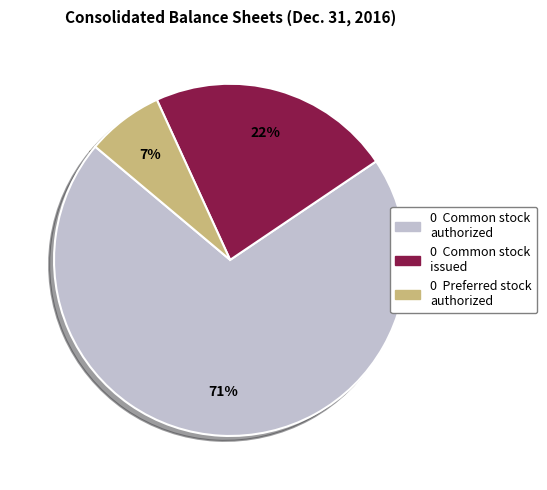

To the nearest percent, what is the difference between the largest and smallest slice percentages?

64%